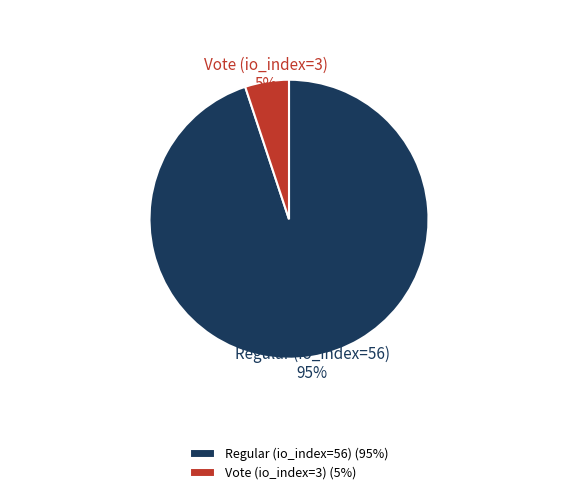

To the nearest percent, what is the difference between the largest and smallest slice percentages?

90%